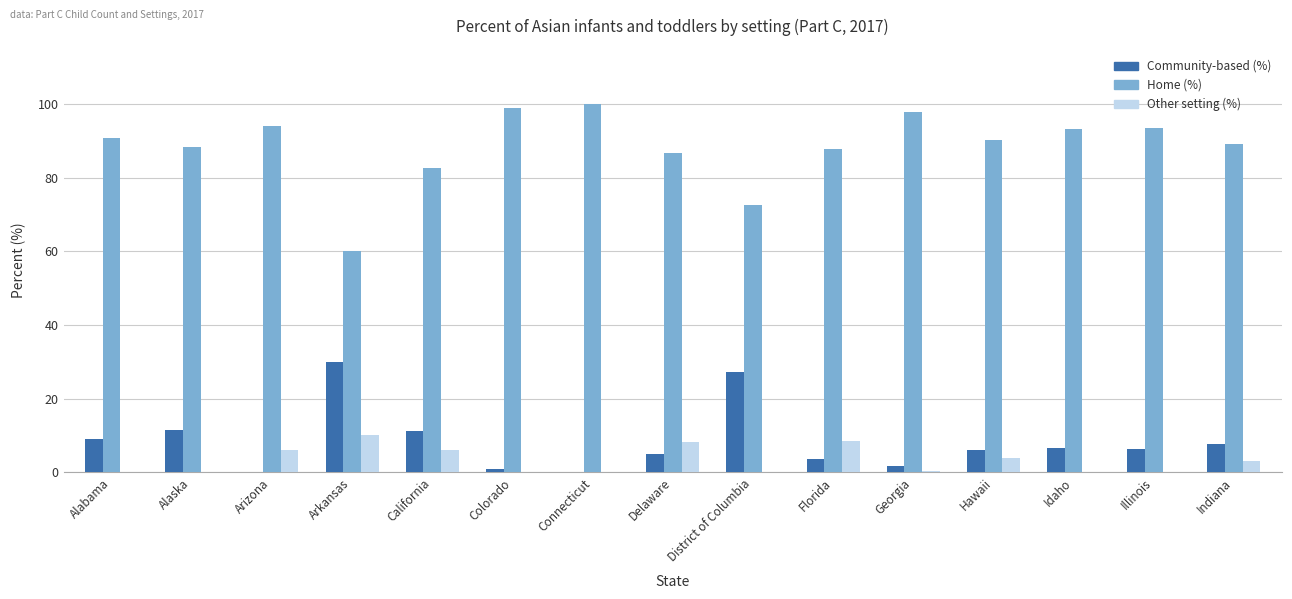

The Community-based (%) series shows 11.5 at Alaska. True or false?

True